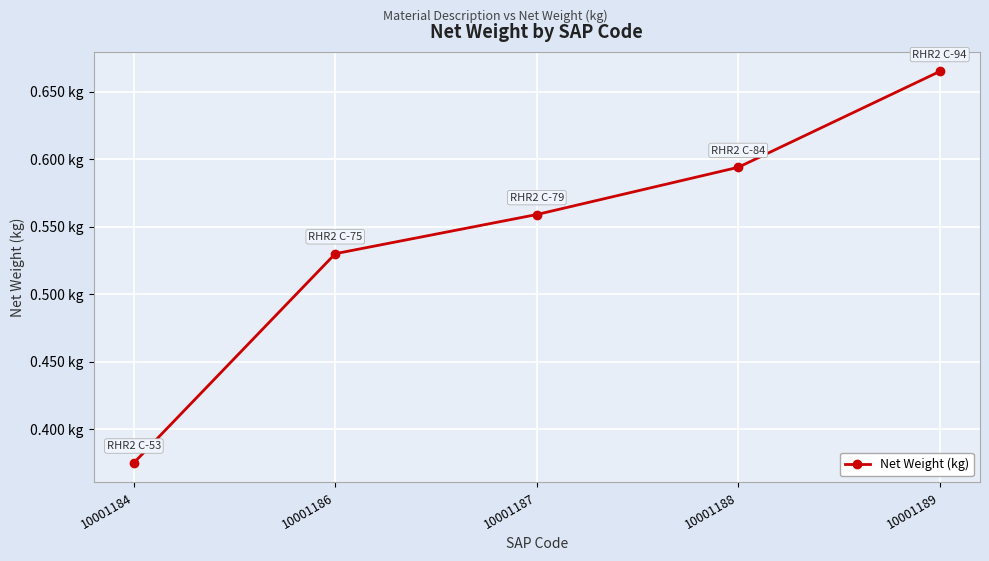

What is the approximate value at 10001184?

0.4